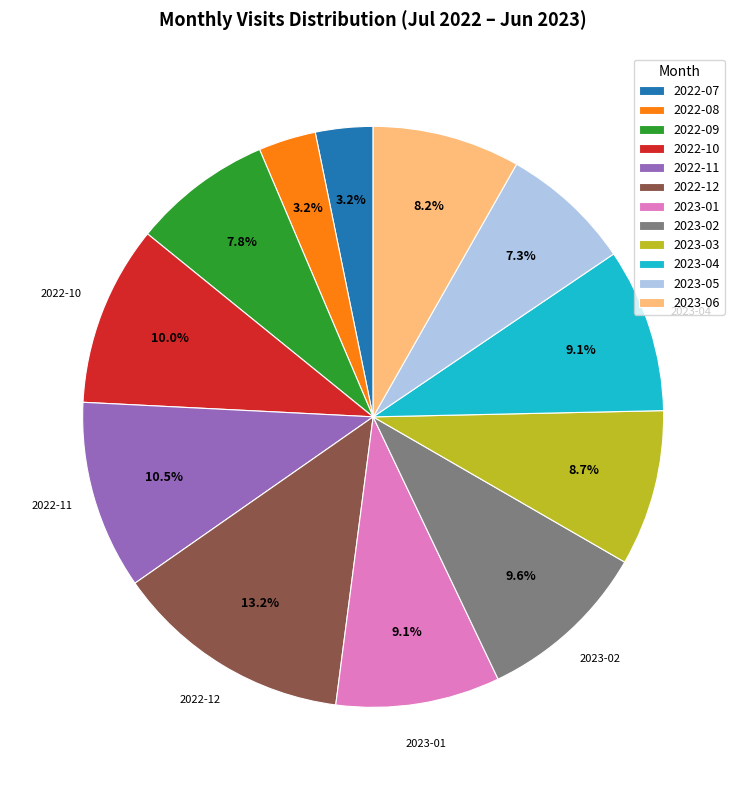

True or false: 2022-10 accounts for 10% of the total.

True